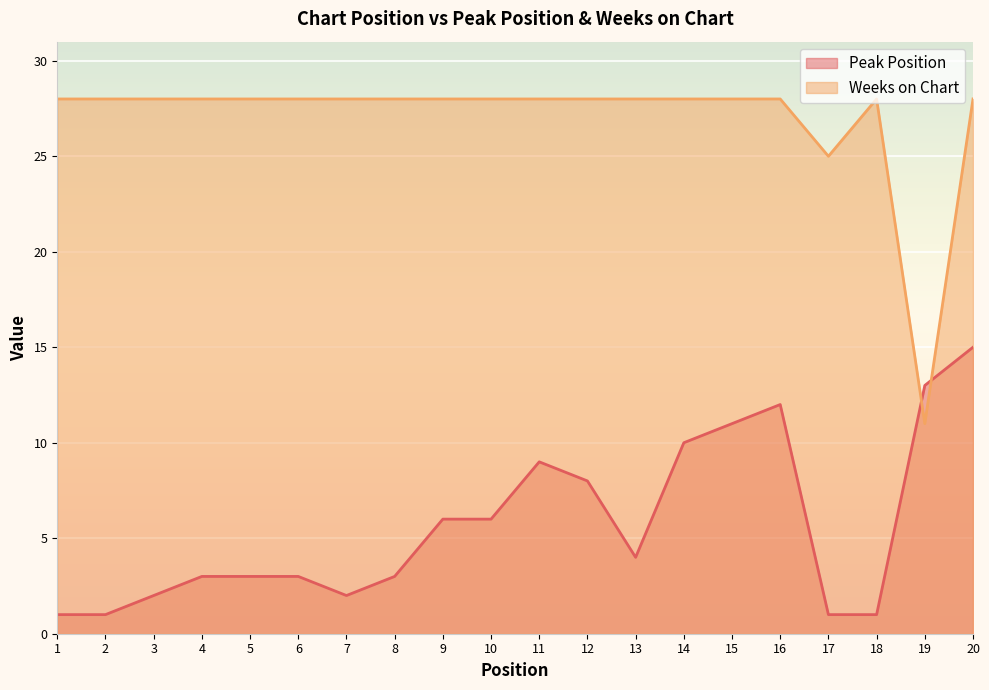

What is the value of the Peak Position point at the 3rd from the left?

2